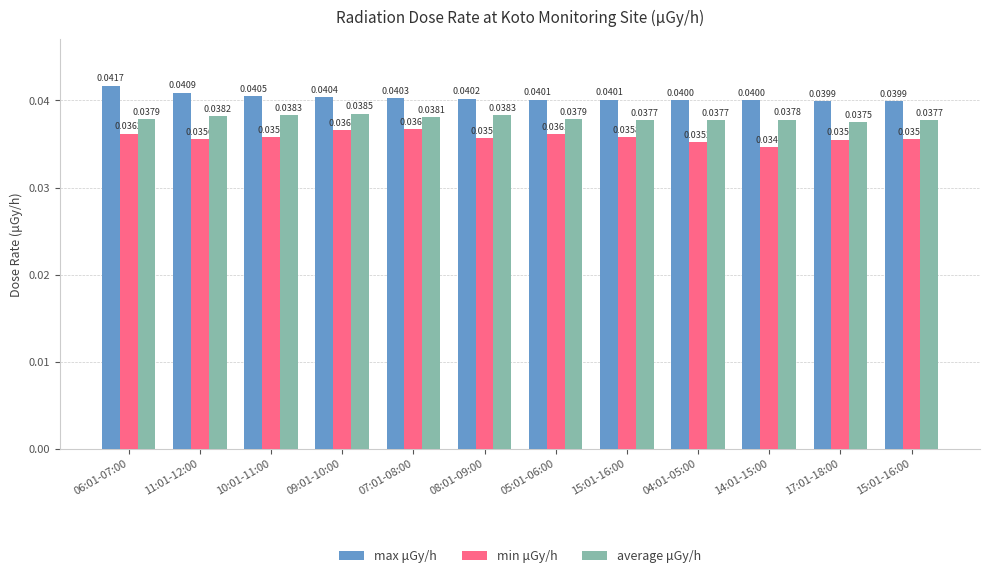

Reading left to right, what are all the values shown in this chart?

max μGy/h: 06:01-07:00=0.0	11:01-12:00=0.0	10:01-11:00=0.0	09:01-10:00=0.0	07:01-08:00=0.0	08:01-09:00=0.0	05:01-06:00=0.0	15:01-16:00=0.0	04:01-05:00=0.0	14:01-15:00=0.0	17:01-18:00=0.0	15:01-16:00=0.0
min μGy/h: 06:01-07:00=0.0	11:01-12:00=0.0	10:01-11:00=0.0	09:01-10:00=0.0	07:01-08:00=0.0	08:01-09:00=0.0	05:01-06:00=0.0	15:01-16:00=0.0	04:01-05:00=0.0	14:01-15:00=0.0	17:01-18:00=0.0	15:01-16:00=0.0
average μGy/h: 06:01-07:00=0.0	11:01-12:00=0.0	10:01-11:00=0.0	09:01-10:00=0.0	07:01-08:00=0.0	08:01-09:00=0.0	05:01-06:00=0.0	15:01-16:00=0.0	04:01-05:00=0.0	14:01-15:00=0.0	17:01-18:00=0.0	15:01-16:00=0.0